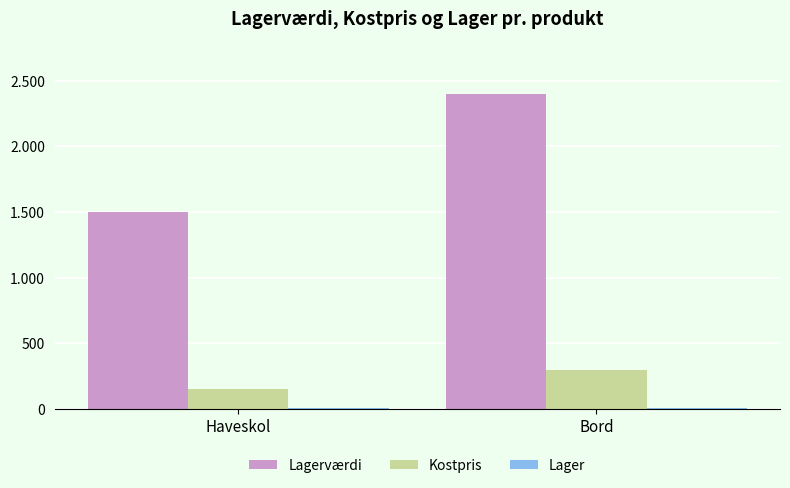

What is the sum of the Lager values at Haveskol and Bord?

18